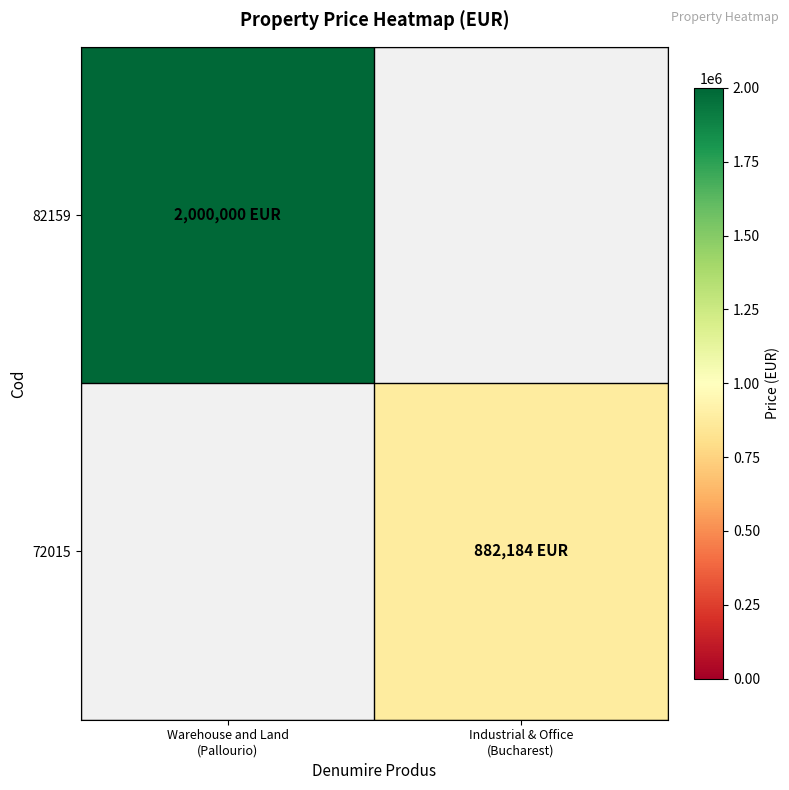

Which series has the widest spread of values?

82159